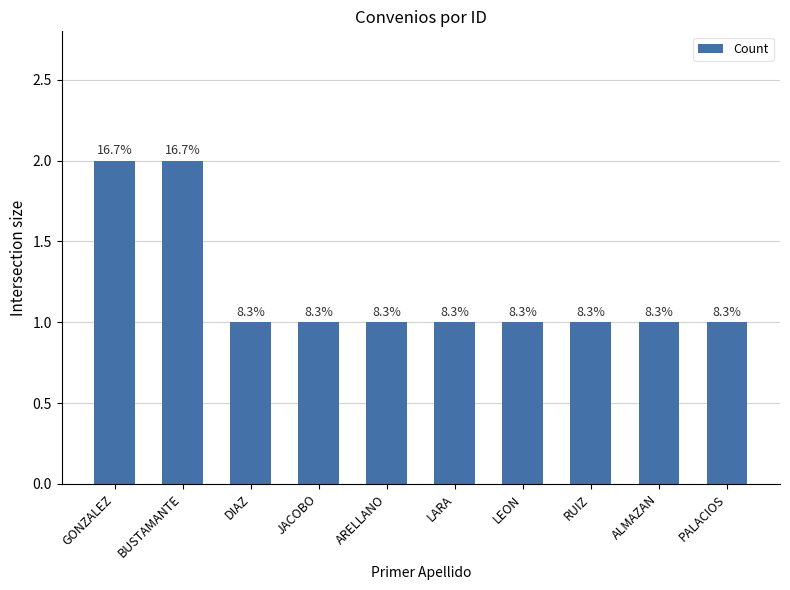

What is the sum of all values?

12